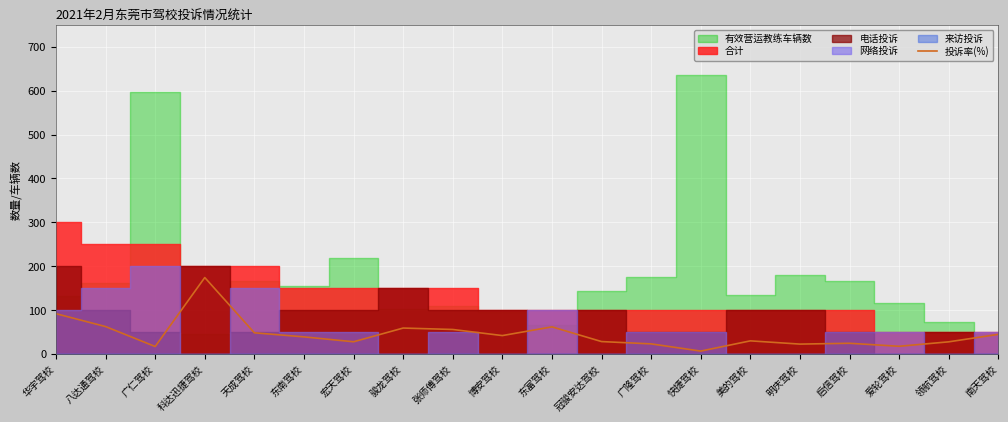

How many points are higher than both their immediate neighbors (excluding endpoints)?

5